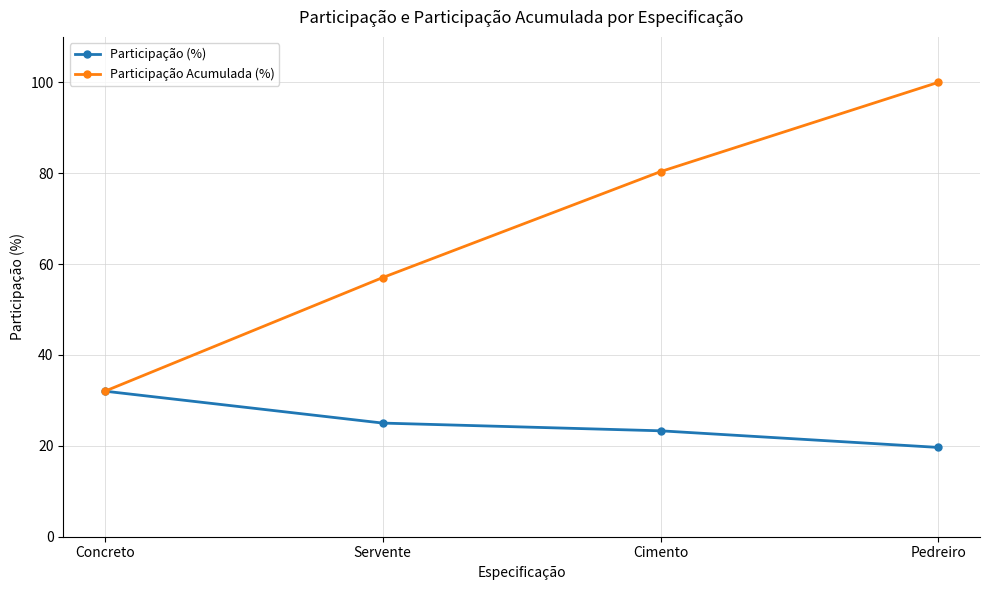

Which series has the largest total across all categories?

Participação Acumulada (%)